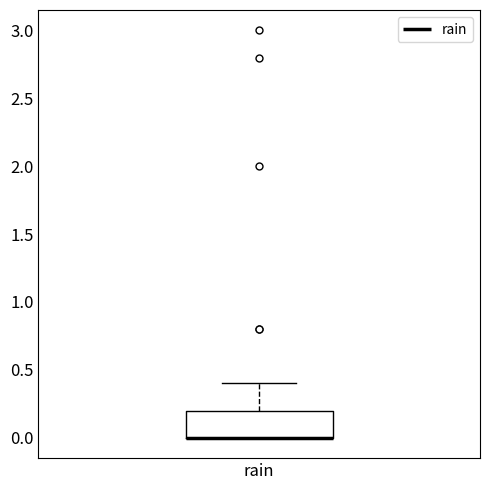

Read this box plot against the y-axis: the position of the median line, the range covered by the box, and the ends of both whiskers. The values are not printed on the chart, so give them approximately, as read against the axis.

median 0.0 (drawn on the box's lower edge), box 0.0 to 0.2, whiskers 0.0 to 0.4